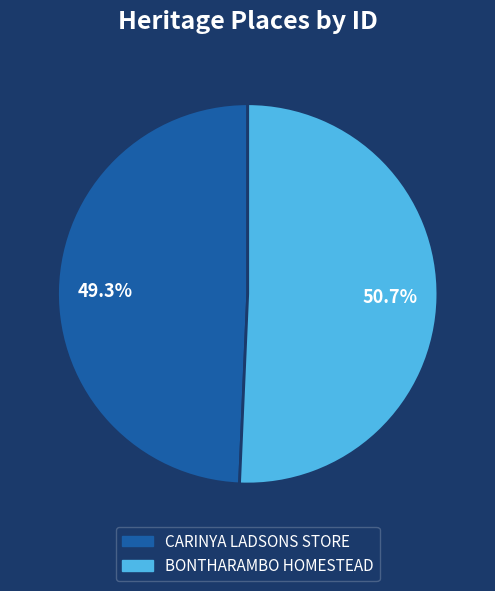

Rank the categories by value from lowest to highest.

CARINYA LADSONS STORE, BONTHARAMBO HOMESTEAD